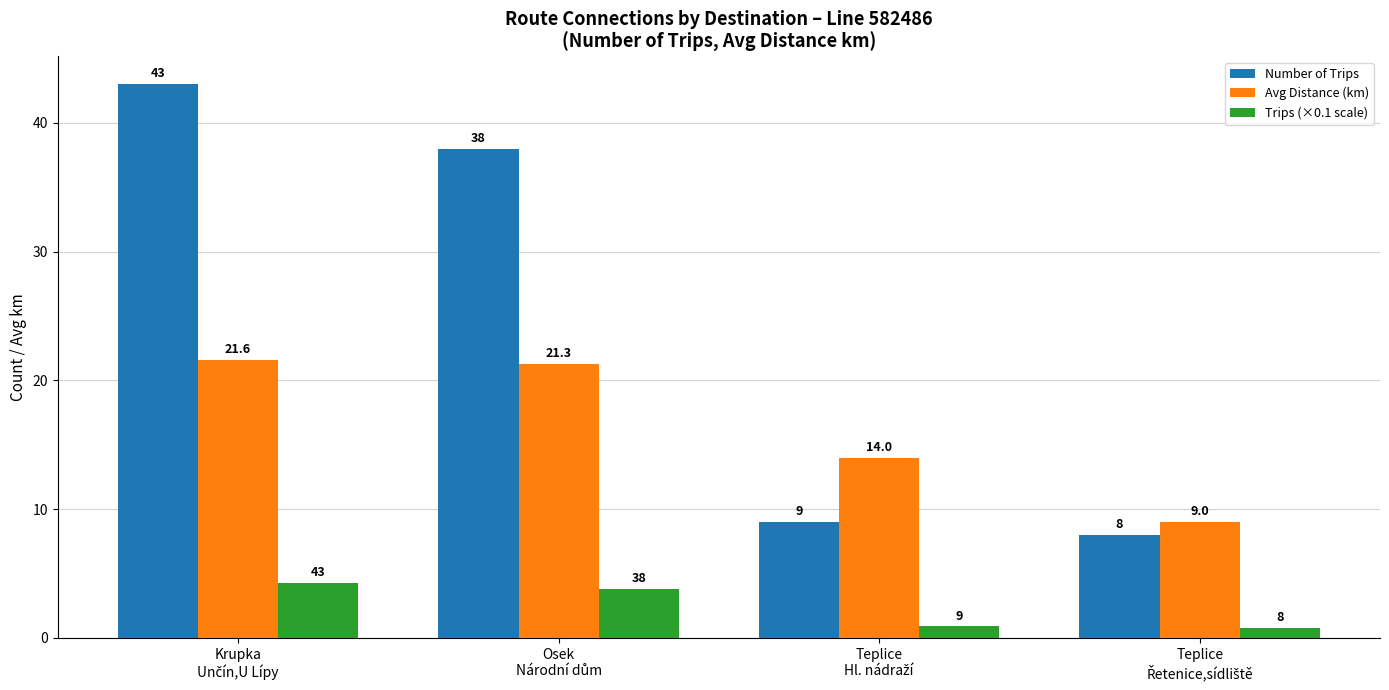

How many categories are shown in the chart?

4